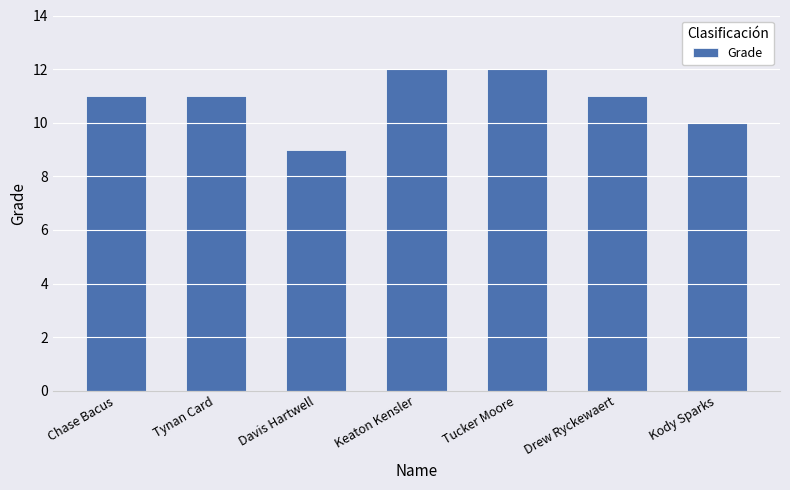

Are the bars grouped side by side (vs. stacked)?

No